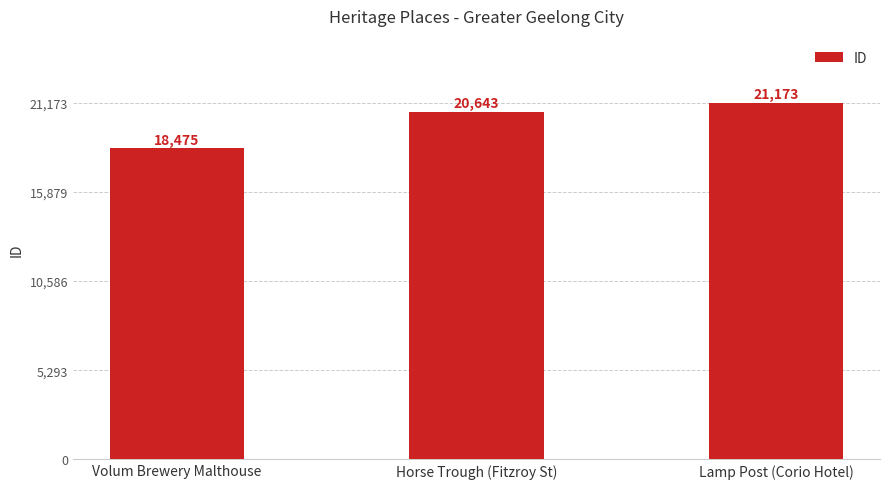

True or false: the data shows 18475 at Volum Brewery Malthouse.

True